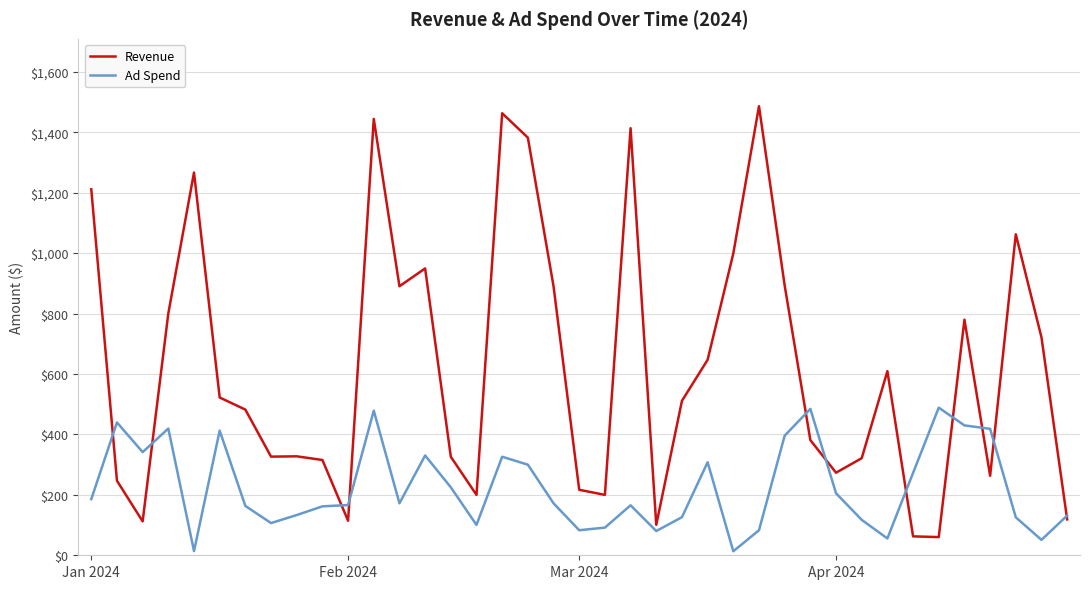

Which series has the largest range (max minus min)?

Revenue